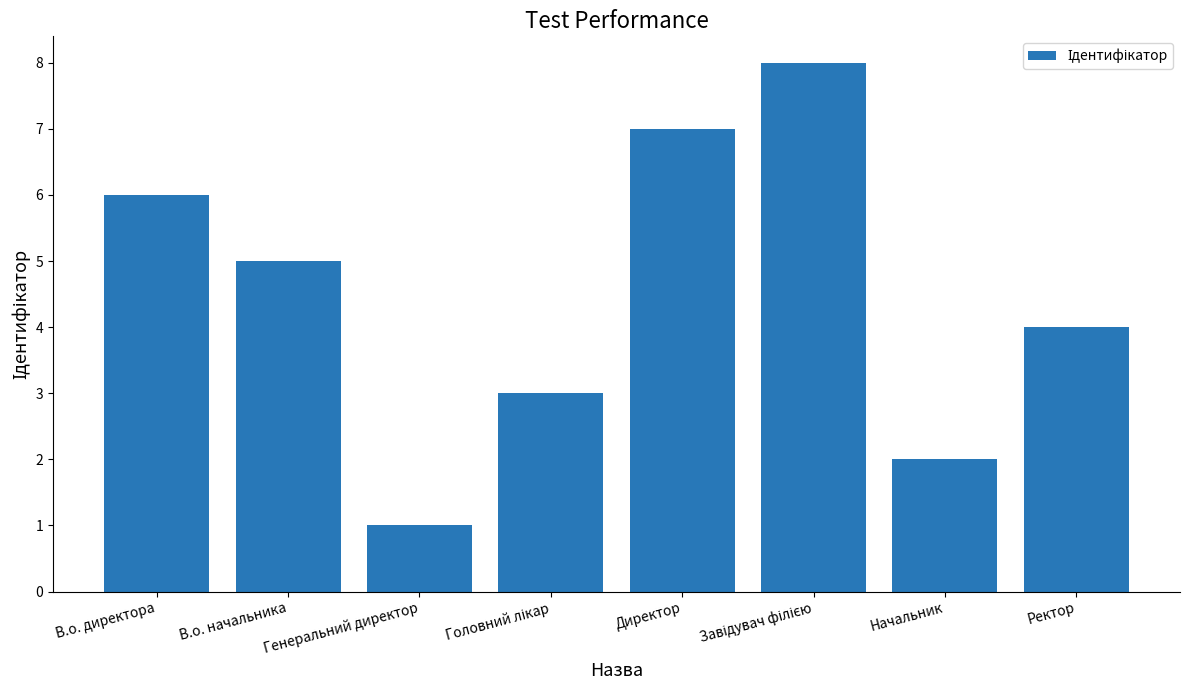

At which category does the chart reach its minimum across all series?

Генеральний директор